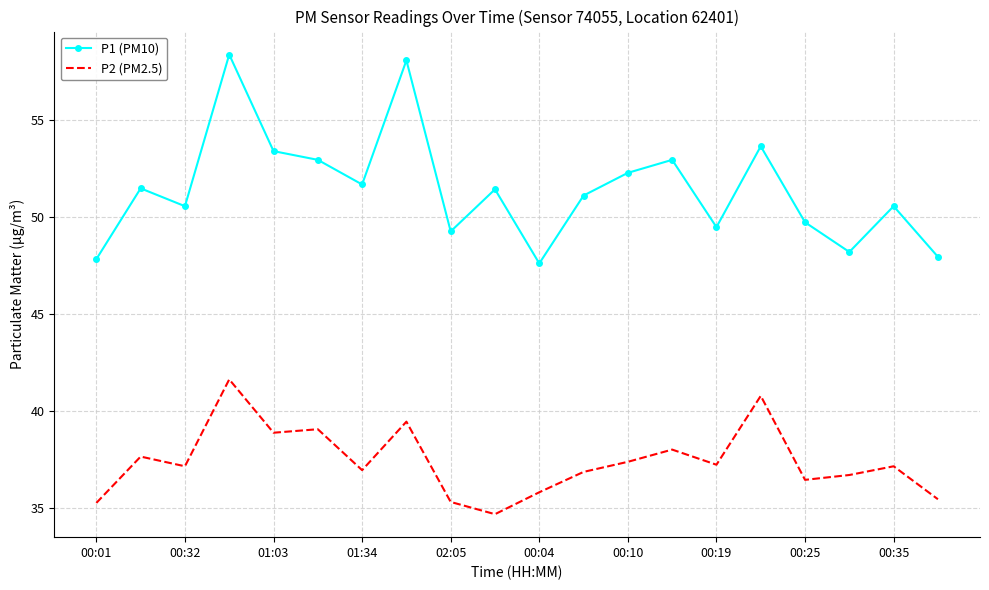

What is the average value of the P2 (PM2.5) series?

37.4